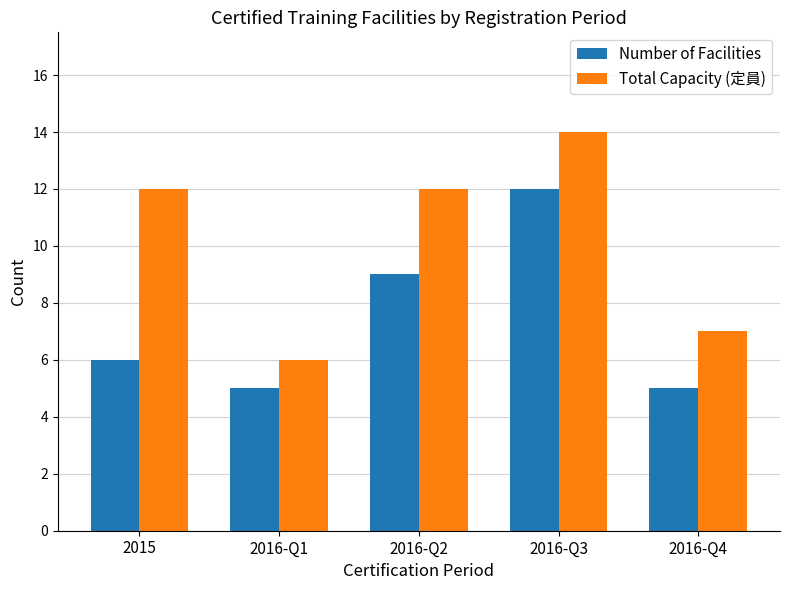

The Total Capacity (定員) series shows 12 at 2016-Q2. True or false?

True